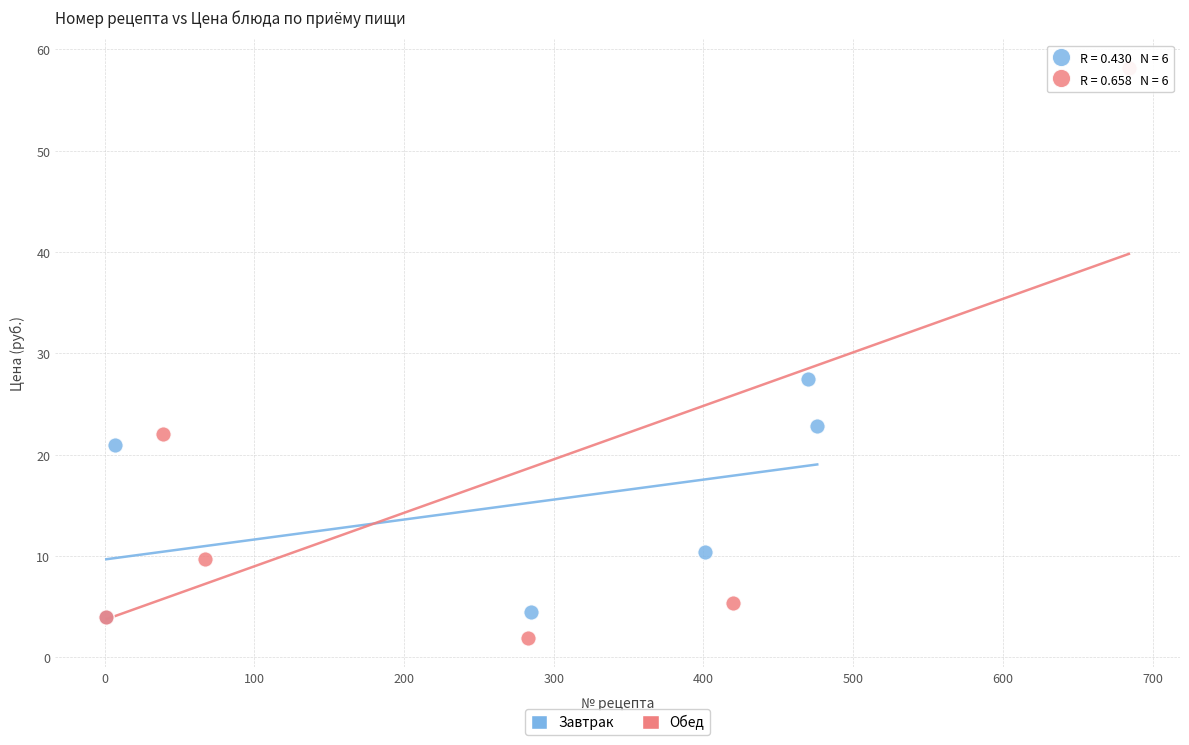

Which series reaches the maximum Y coordinate?

Обед